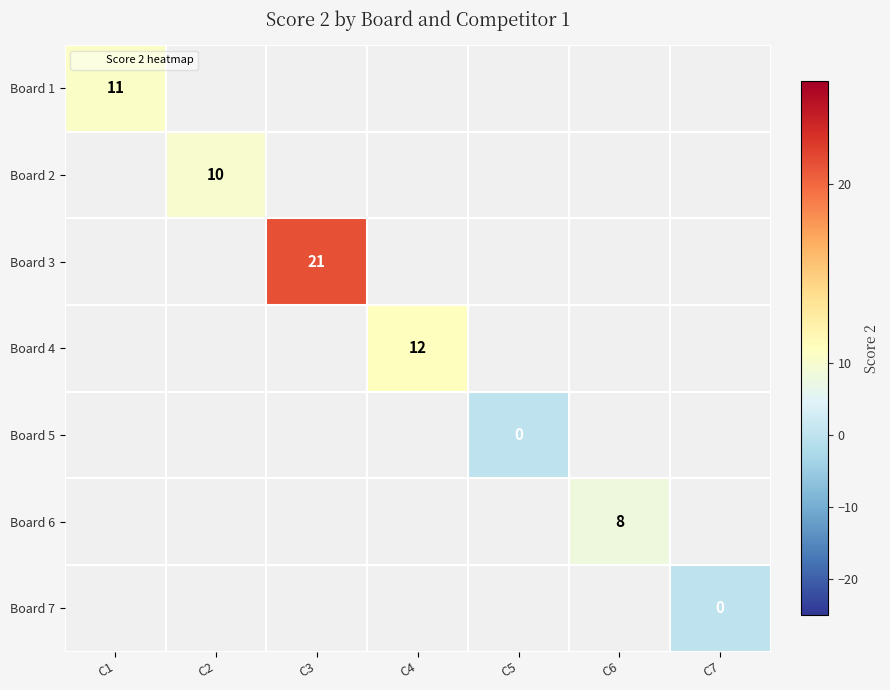

Which label corresponds to the smallest value in the chart?

C5